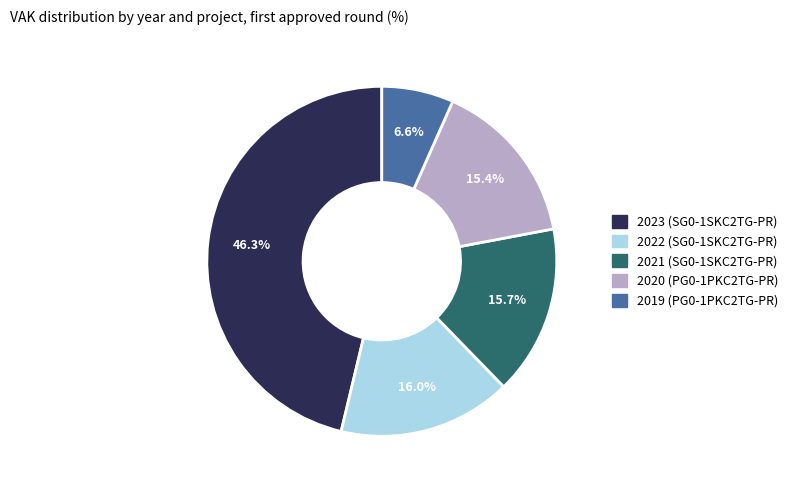

Which has a higher value, 2019 (PG0-1PKC2TG-PR) or 2021 (SG0-1SKC2TG-PR)?

2021 (SG0-1SKC2TG-PR)